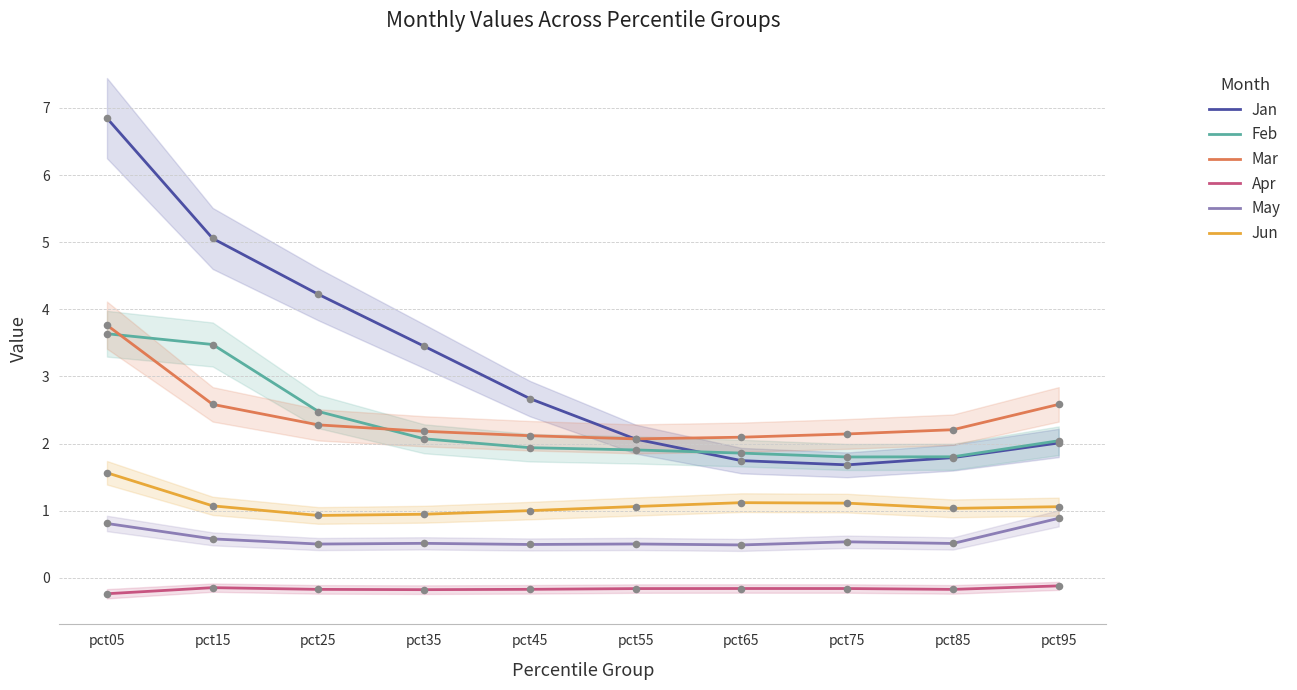

Which series reaches the maximum Y coordinate?

Jan